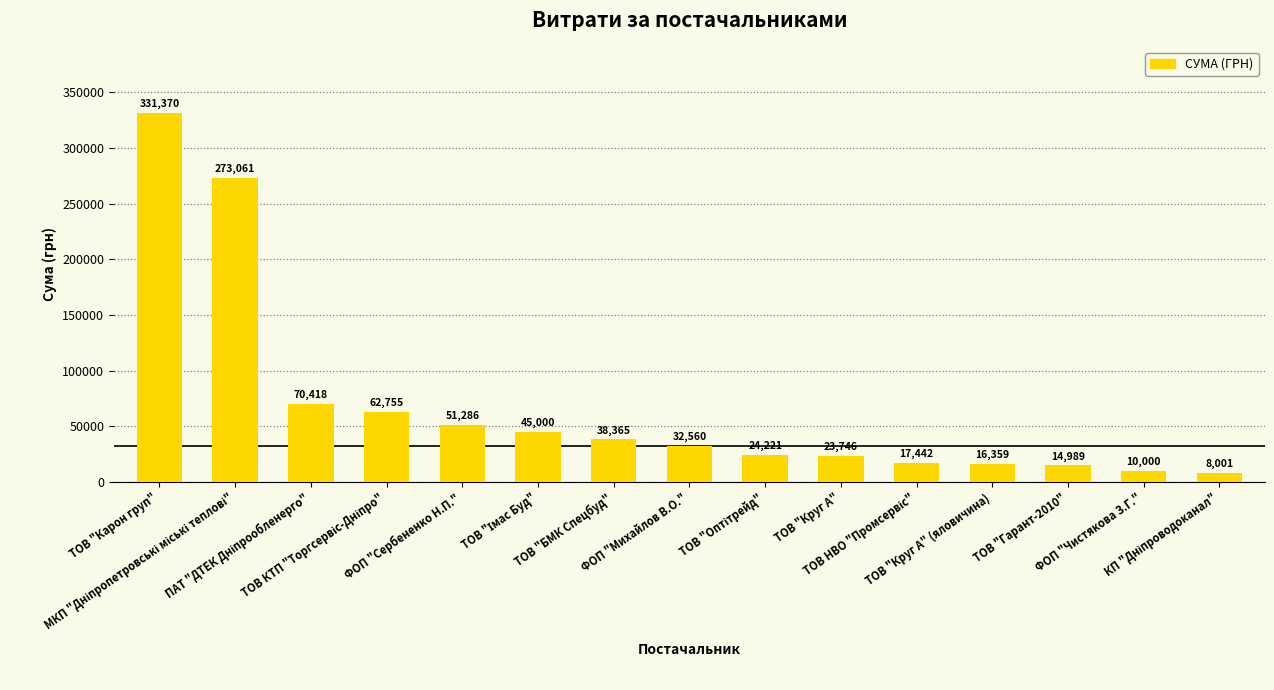

What is the approximate value at ТОВ "Карон груп"?

331370.4